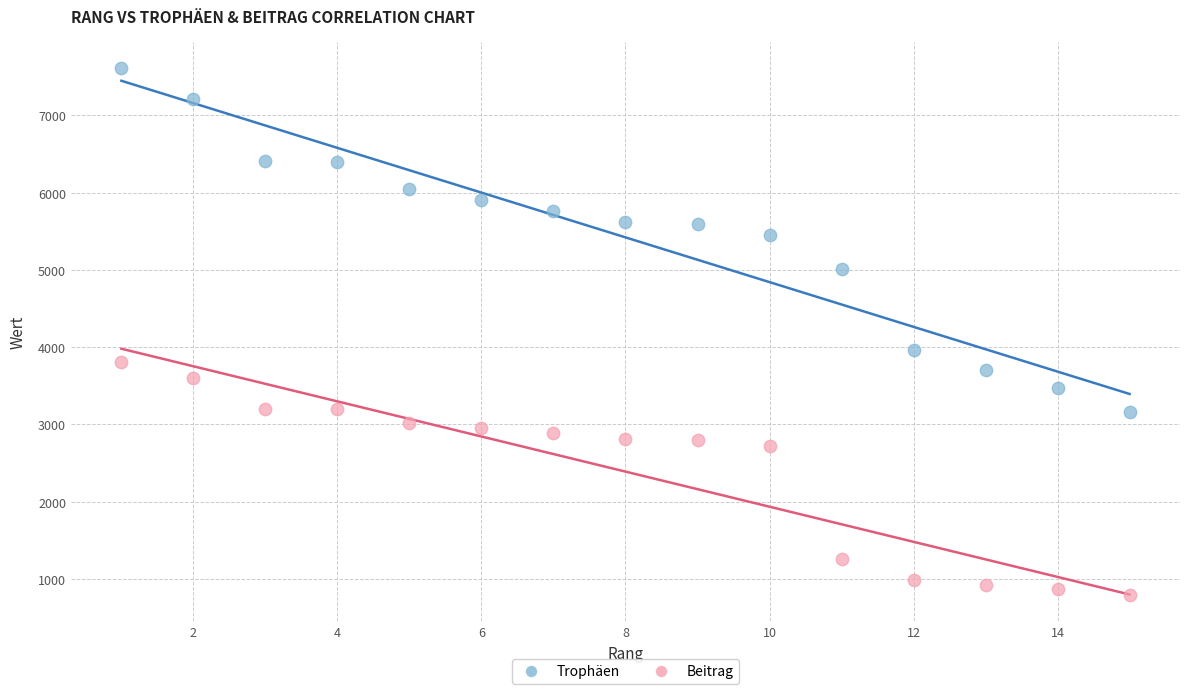

In the Beitrag series, what Y value is closest to 2299?

2724